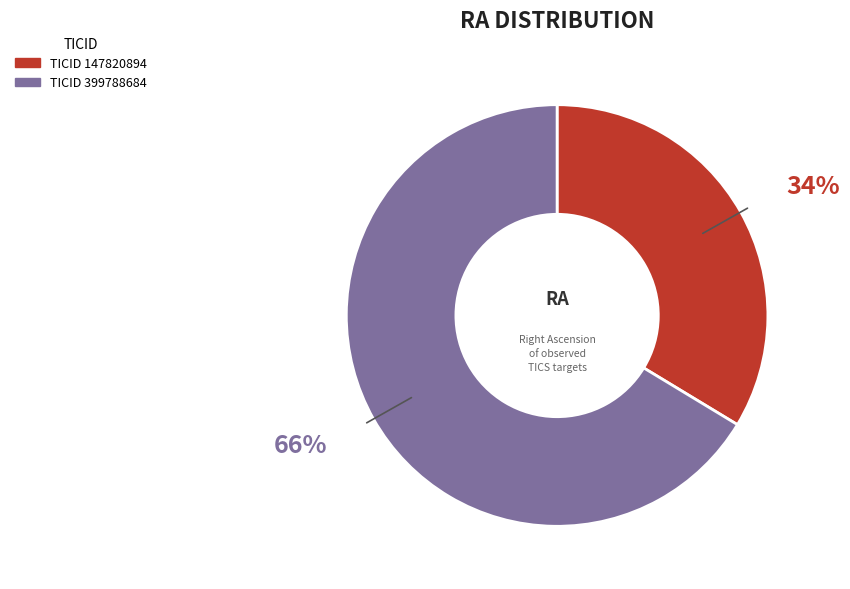

How many slices are in this pie chart?

2